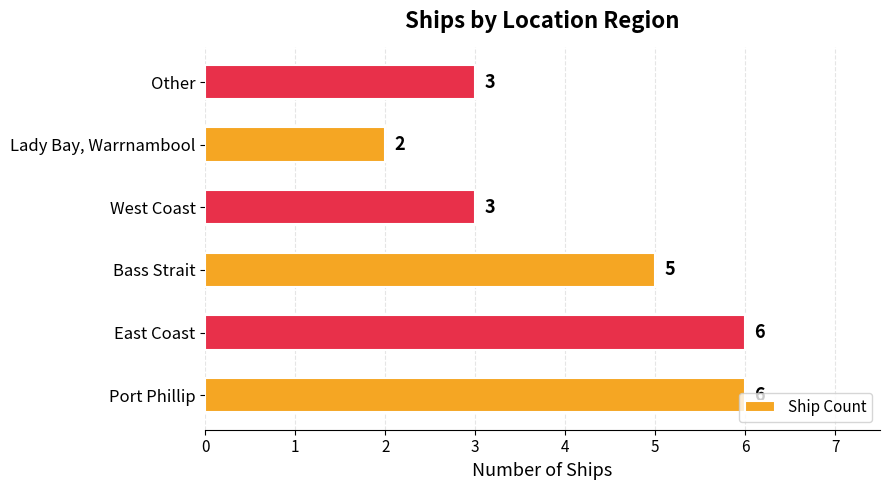

What is the difference between the maximum and second lowest values?

3